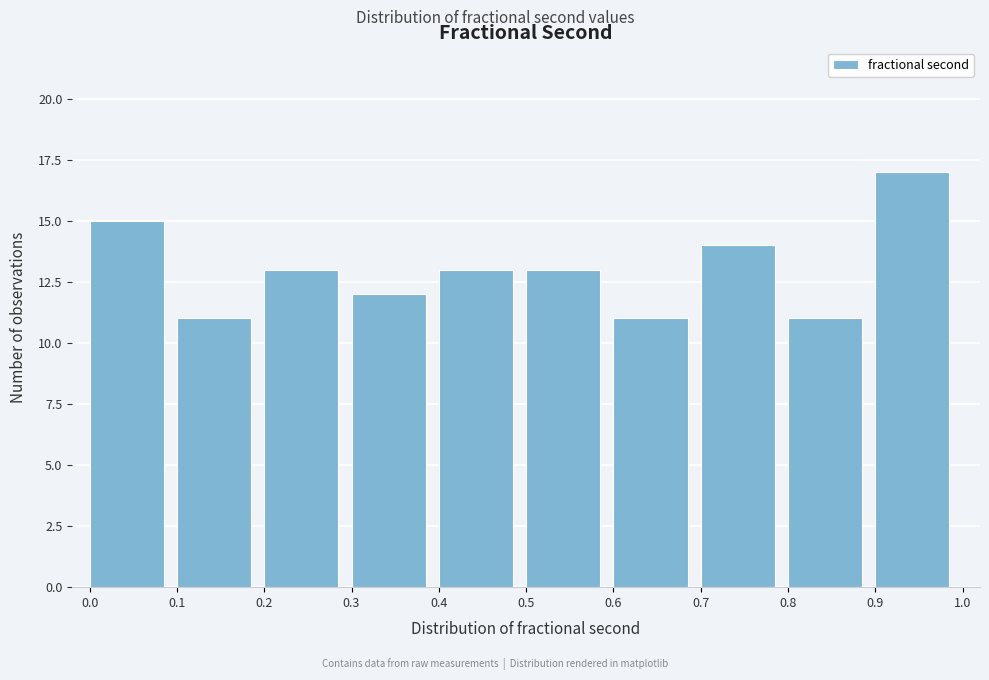

Over which range of the x-axis is the bar tallest?

0.9 to 1.0